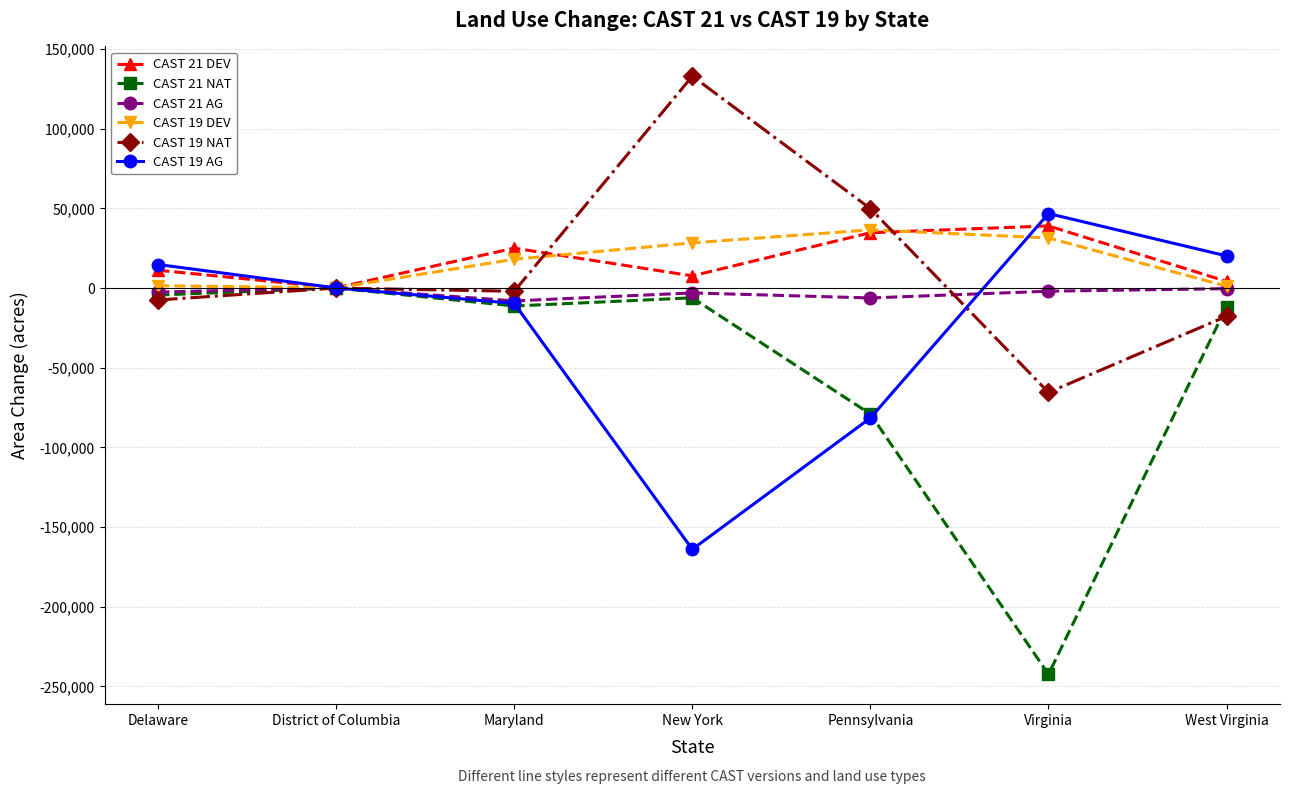

What is the difference between the maximum and second lowest values in the CAST 21 AG series?

6265.7